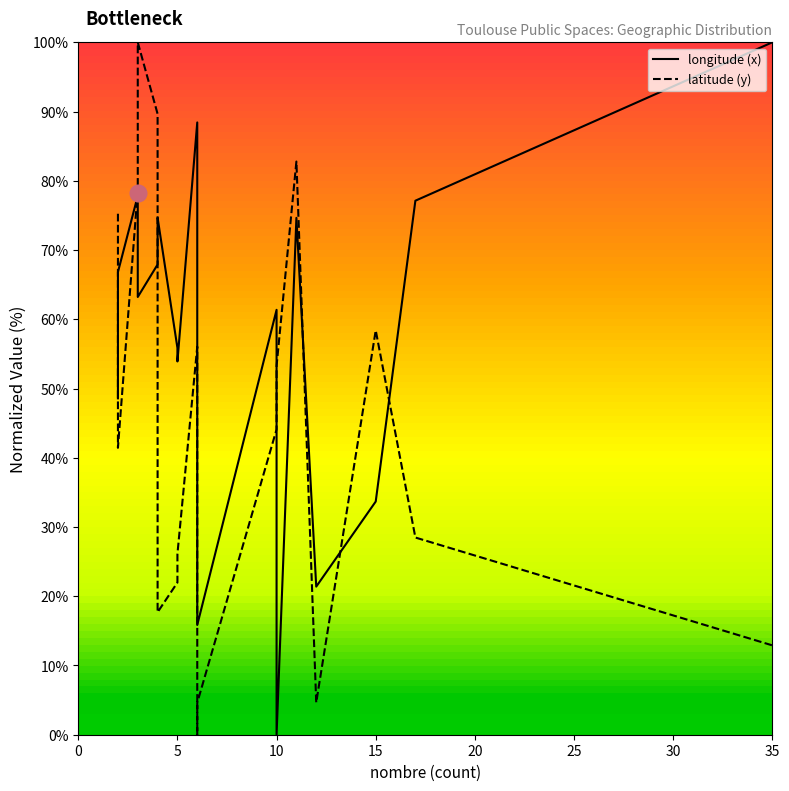

The value of longitude (x) at 5 is 94.5. True or false?

False